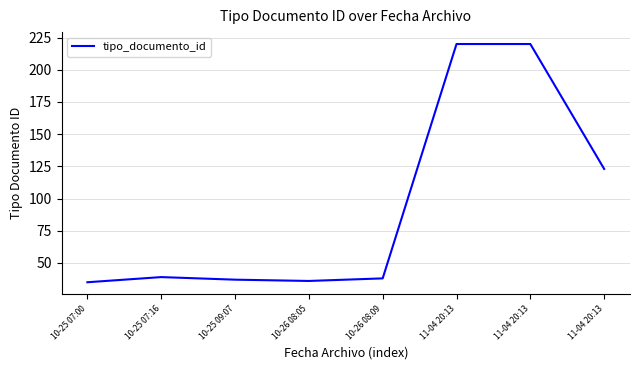

True or false: the data has more than 0 interior local peaks.

True